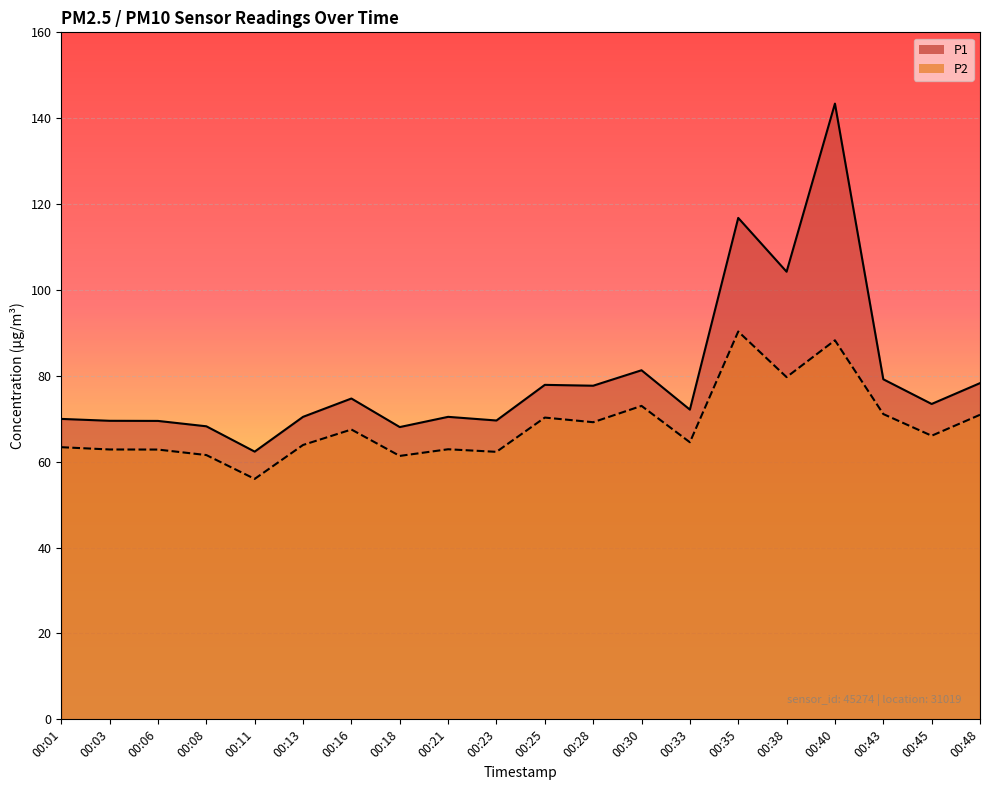

How many lines are shown in the chart?

2